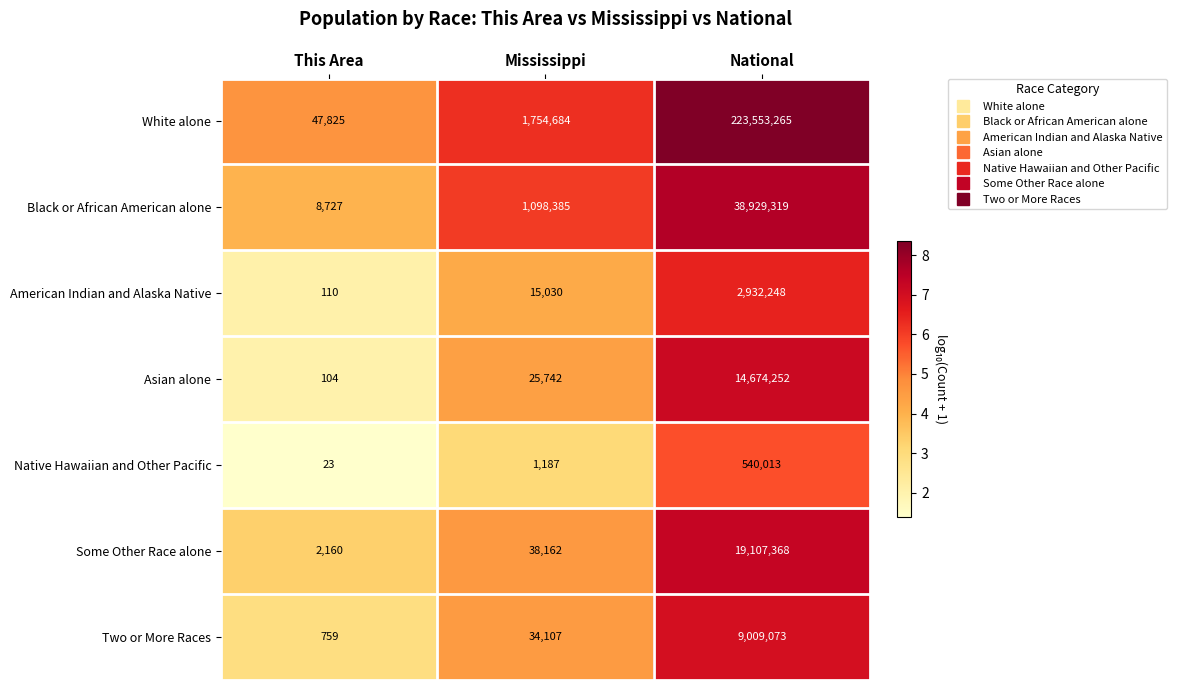

The value of American Indian and Alaska Native at National is 2932248. True or false?

True